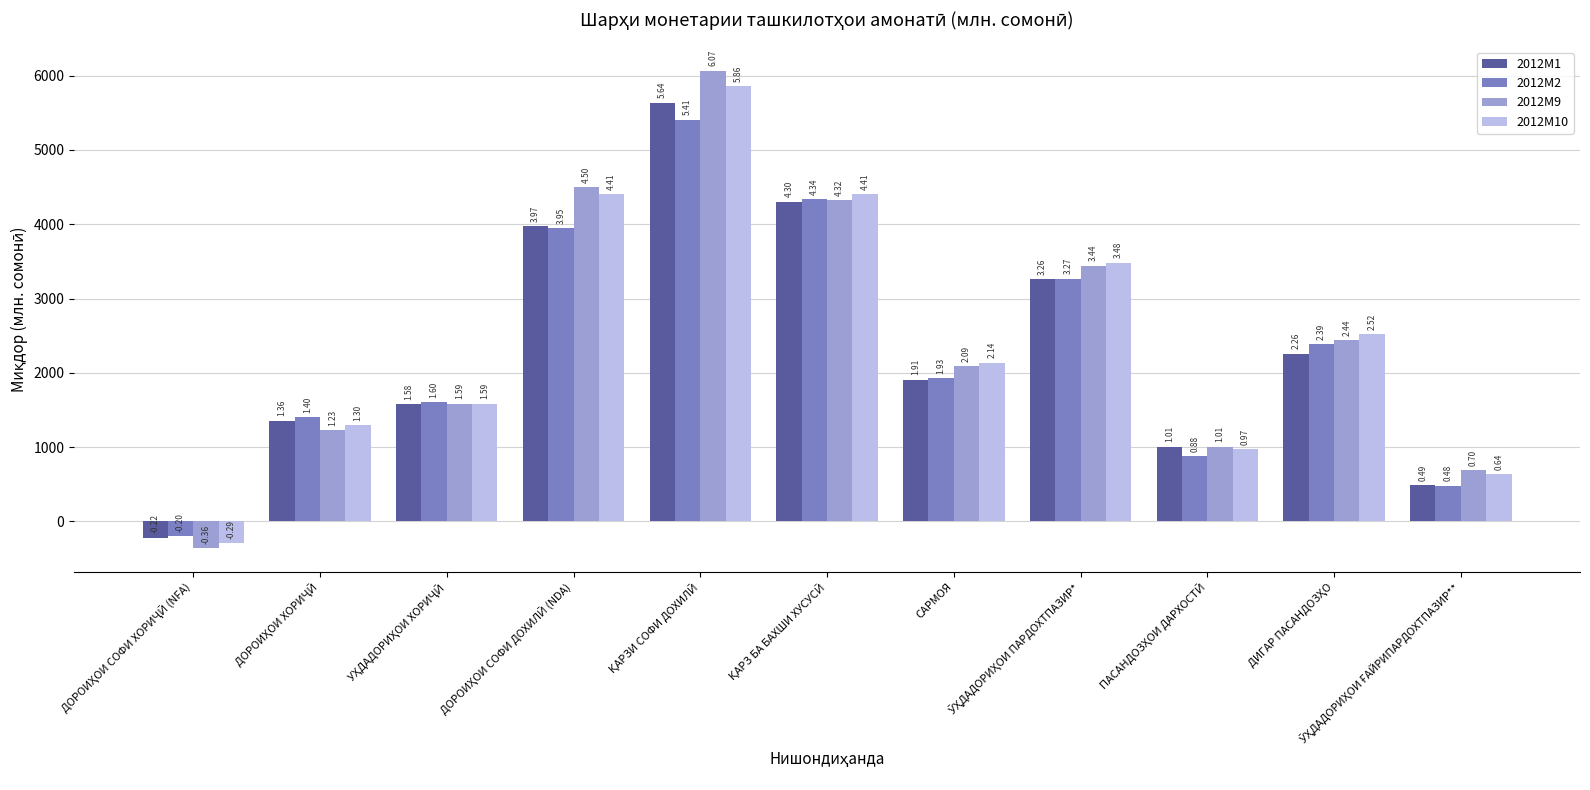

Which category has the lowest value in the 2012M9 series?

ДОРОИҲОИ СОФИ ХОРИҶӢ (NFA)